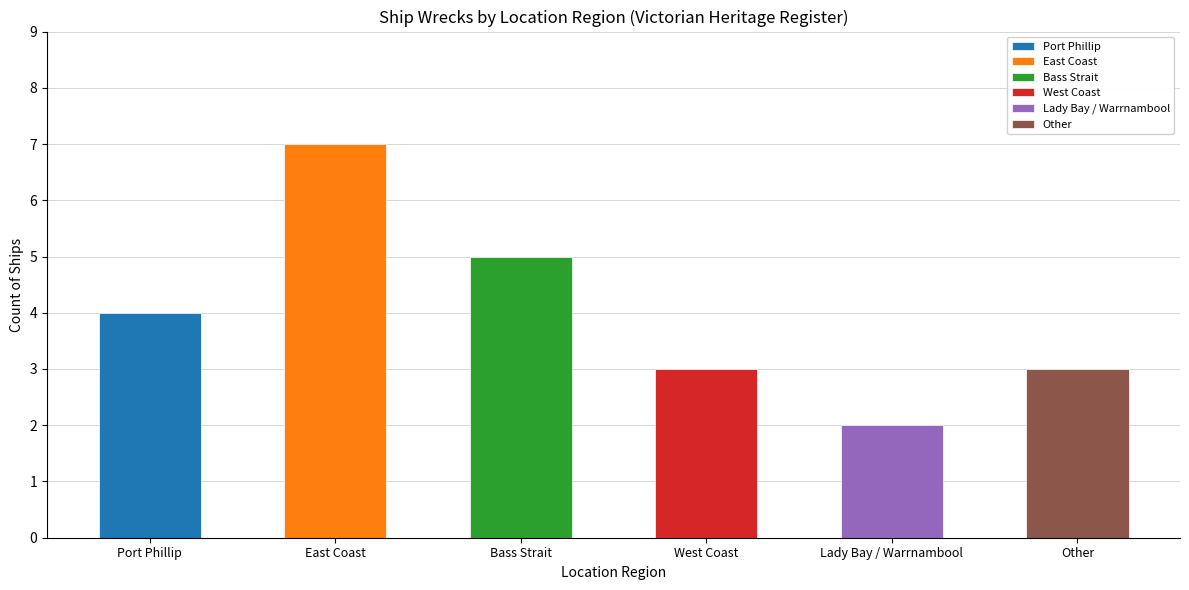

What is the sum of the values at Lady Bay / Warrnambool and East Coast?

9